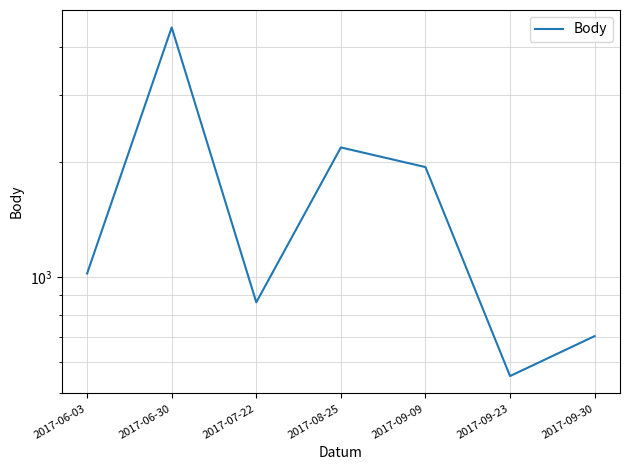

Which label corresponds to the smallest value in the chart?

2017-09-23